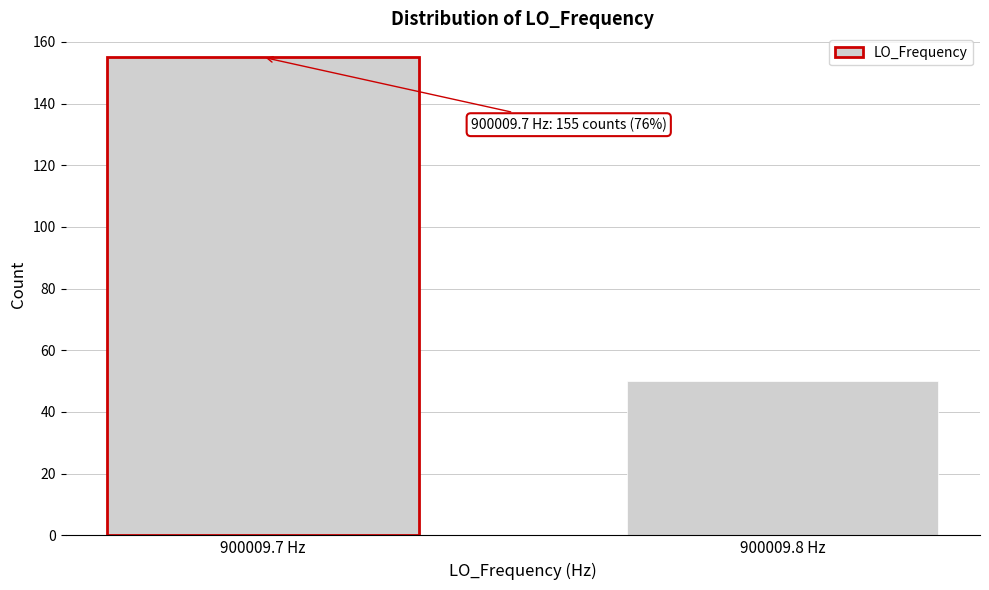

Reading left to right, what are all the values shown in this chart?

900009.7 Hz=155	900009.8 Hz=50